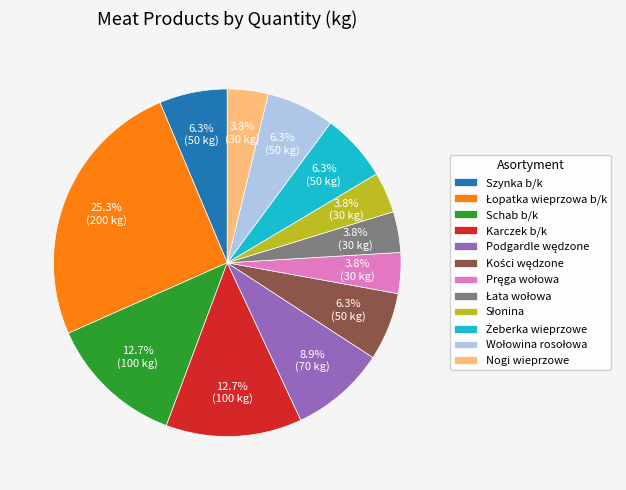

Is there any slice that represents more than half of the pie?

No